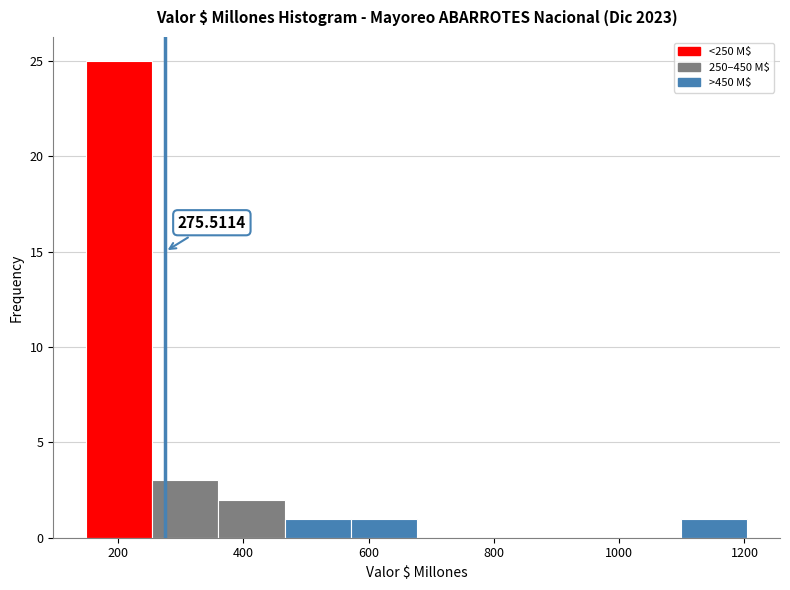

Which range on the x-axis has the tallest bar?

140 to 260